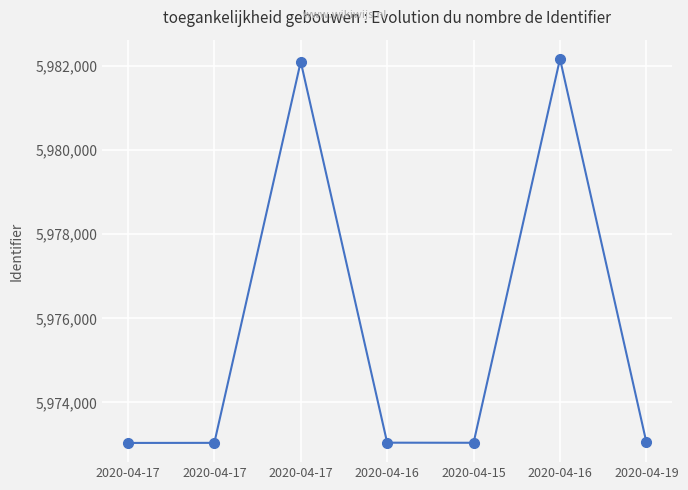

How many lines are shown in the chart?

1